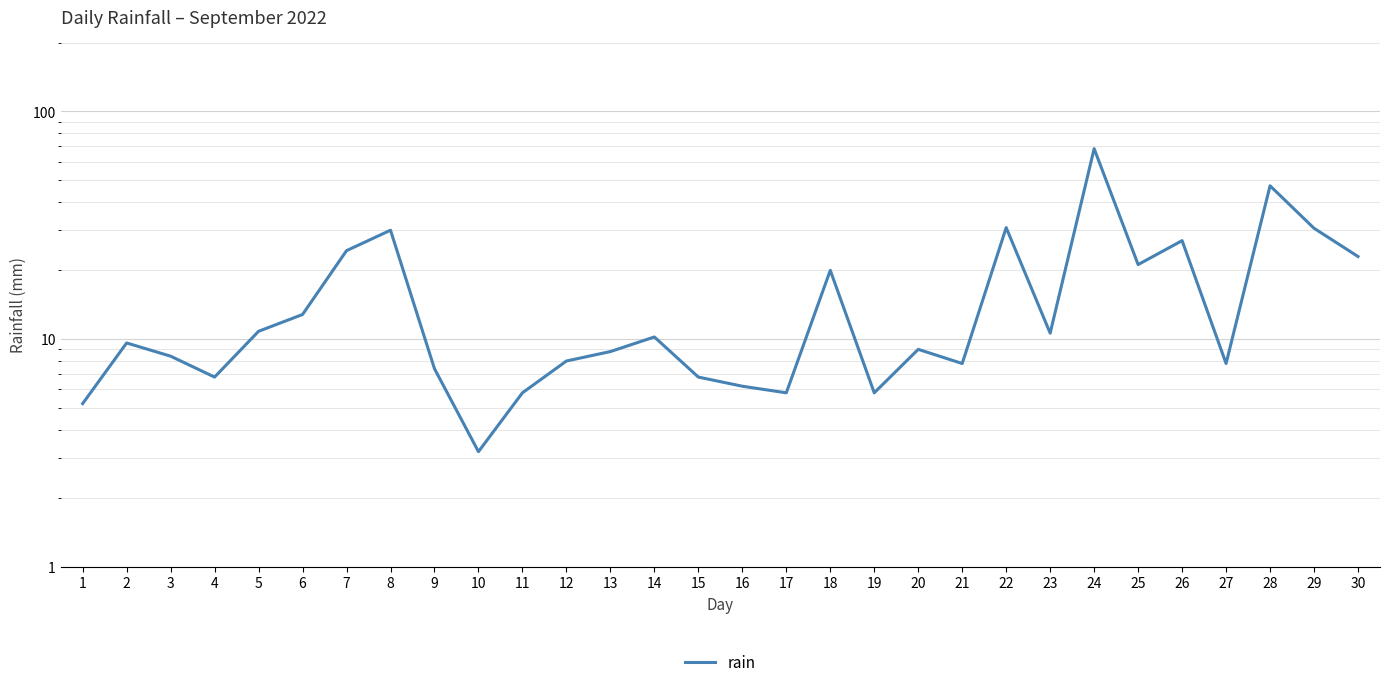

What value does the data have at 27?

7.8